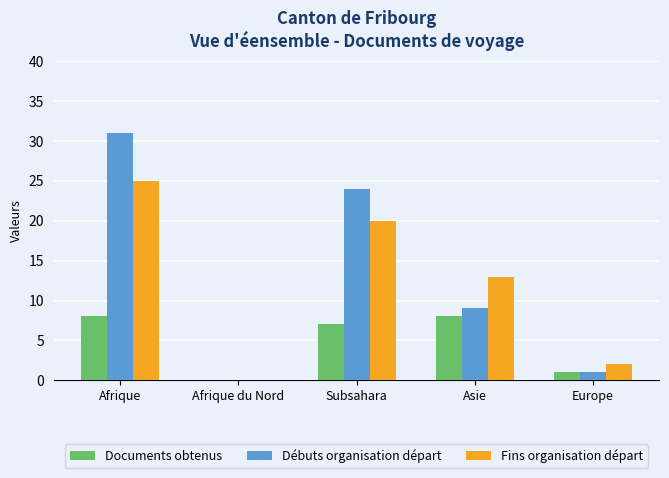

The Débuts organisation départ series shows 1 at Europe. True or false?

True